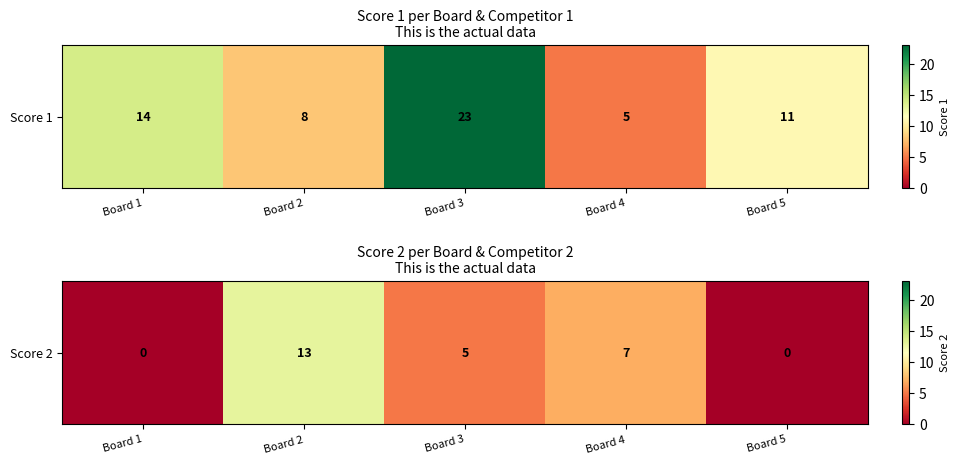

How many data points are less than 5?

2